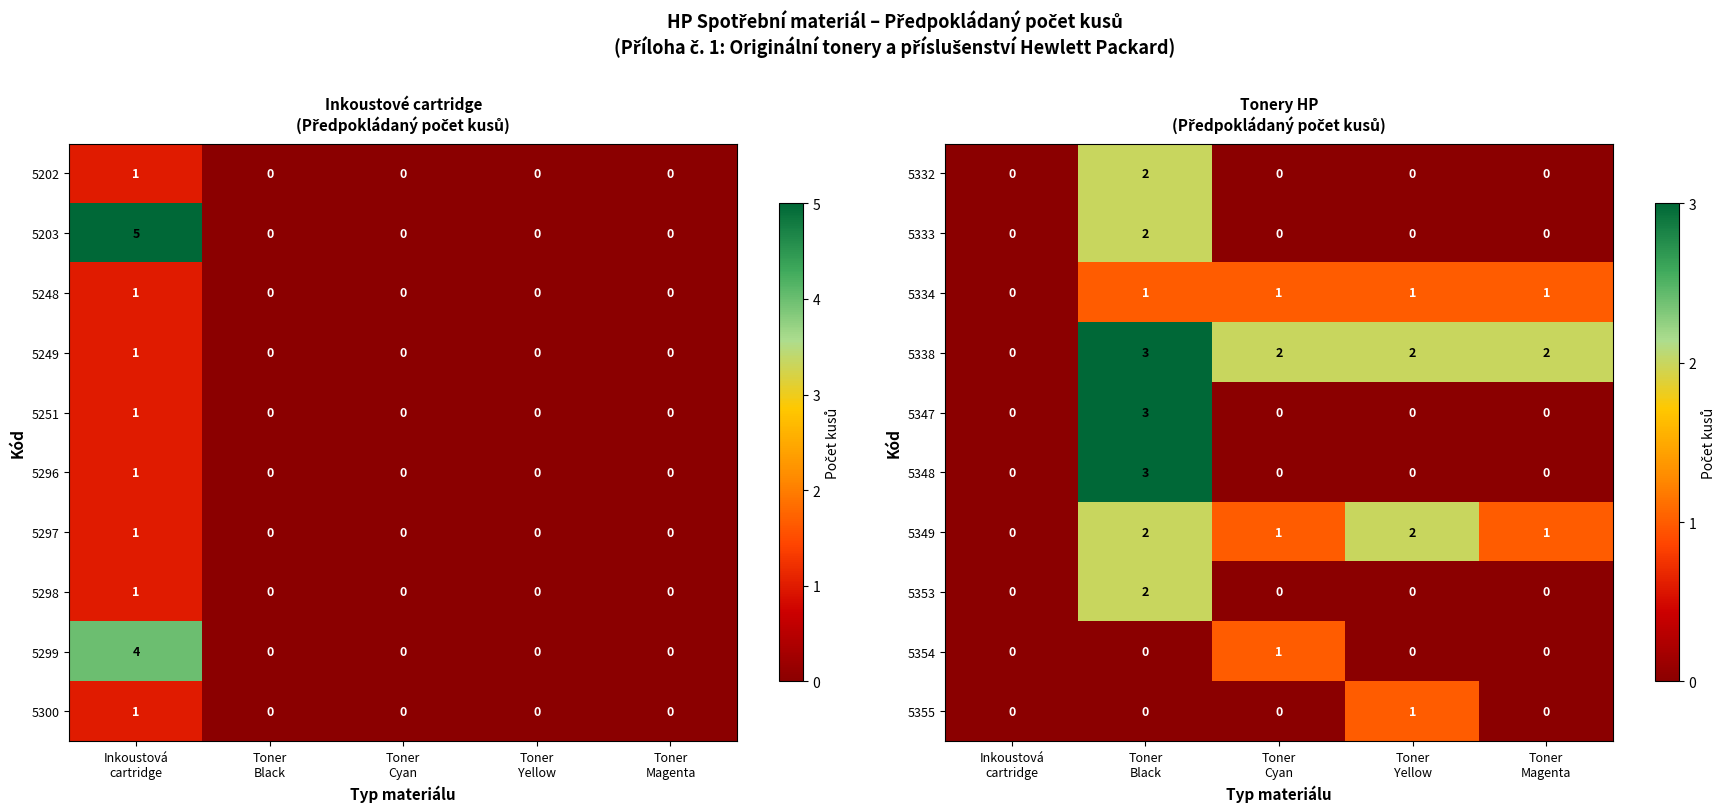

At which category is the sum across all series the highest?

Toner
Black